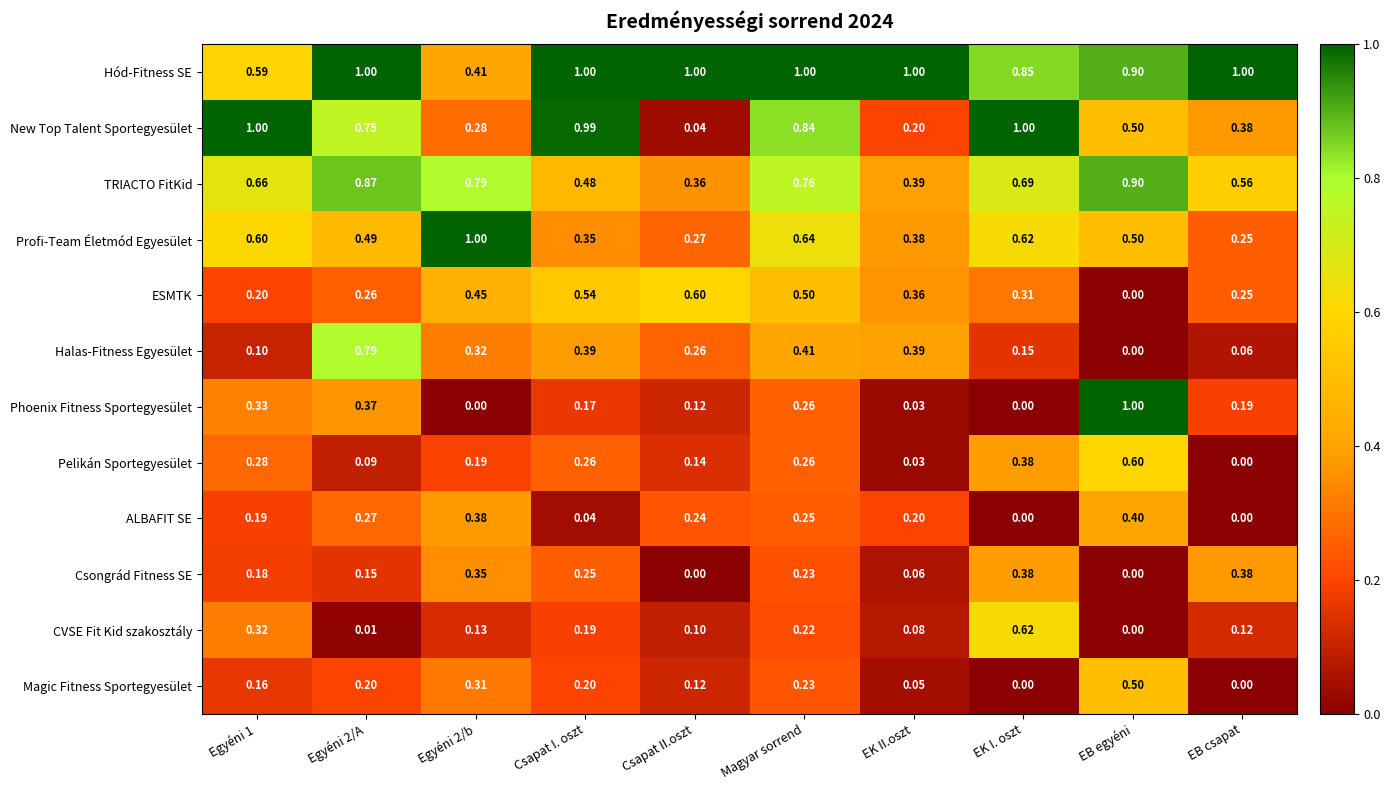

Which series has the largest range (max minus min)?

Phoenix Fitness Sportegyesület